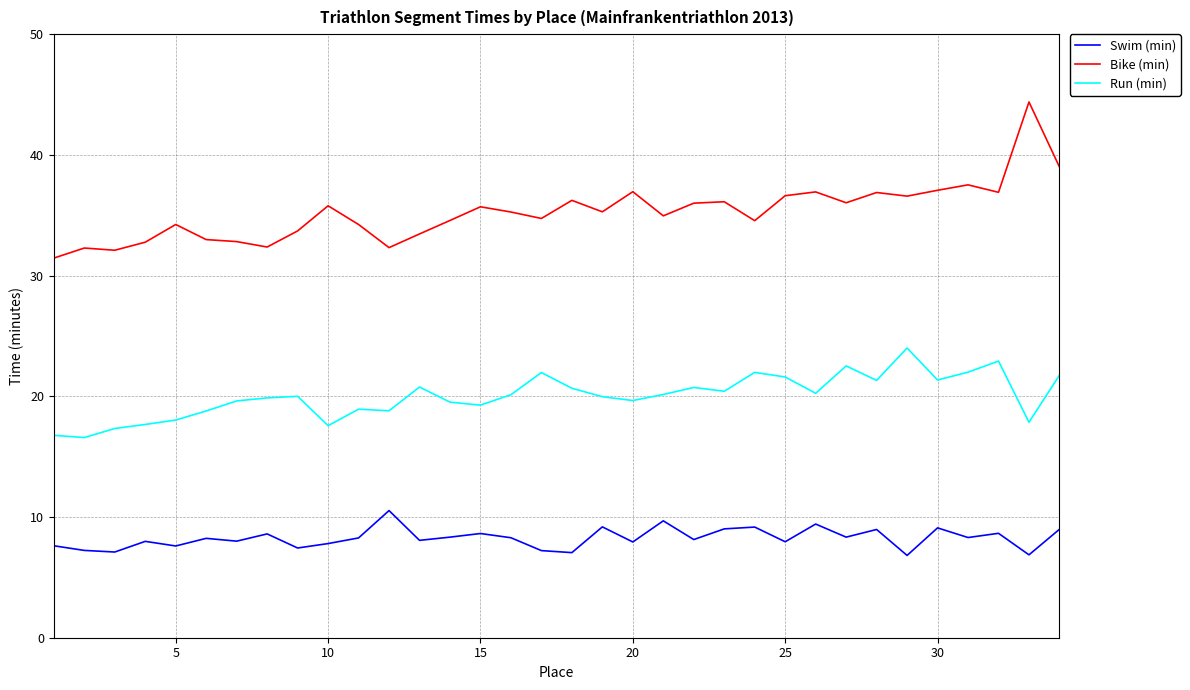

Read the Bike (min) value at 17.

34.7